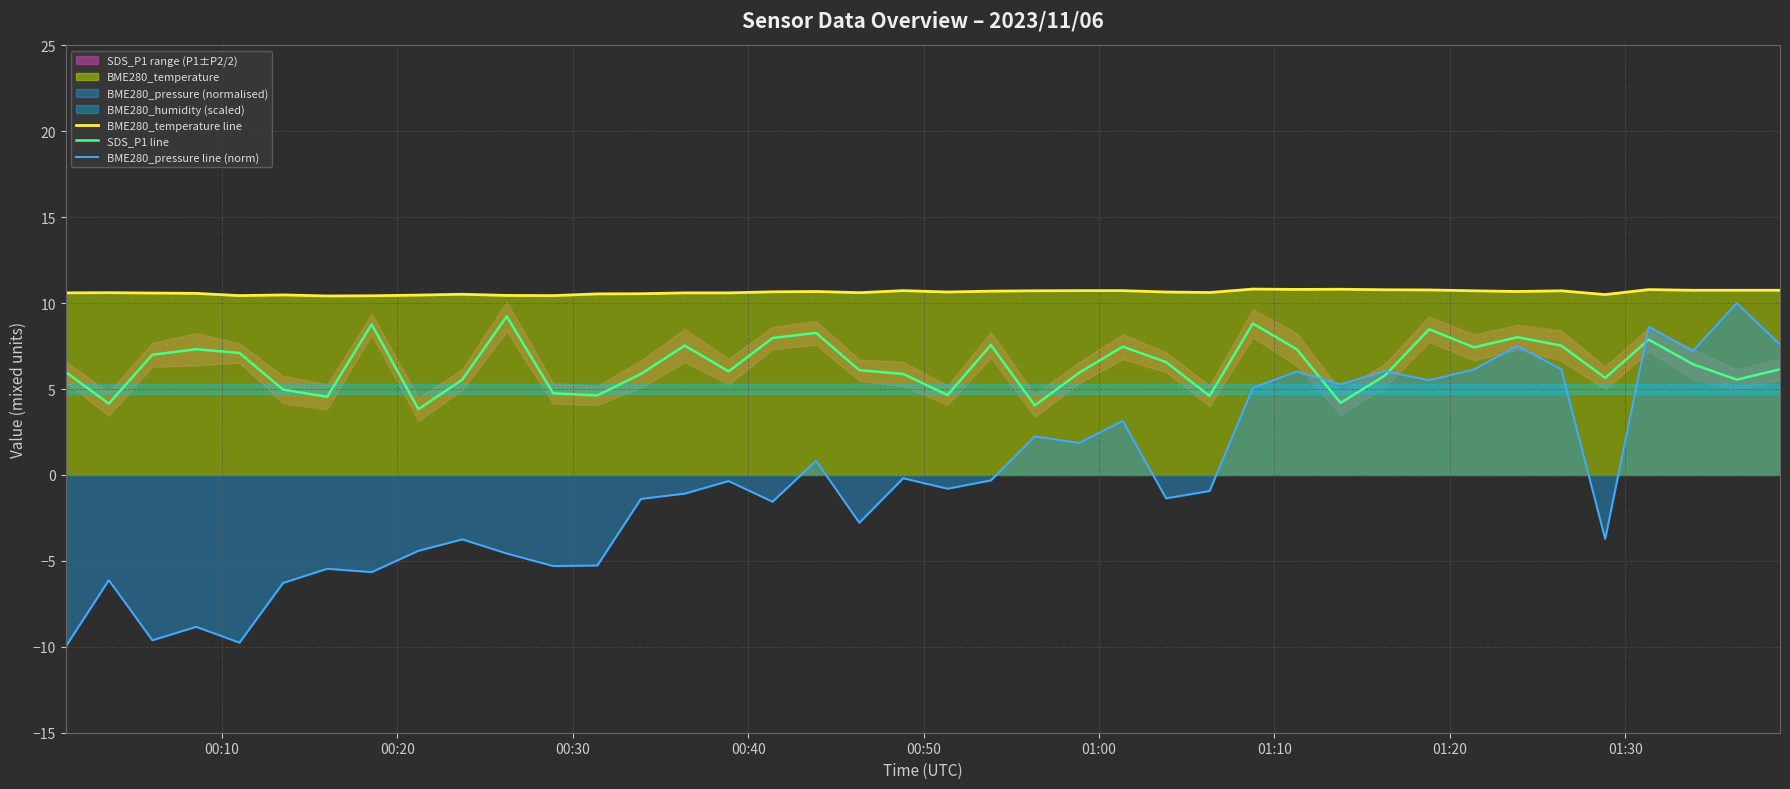

What is the highest value of the BME280_pressure line (norm) series?

10.0